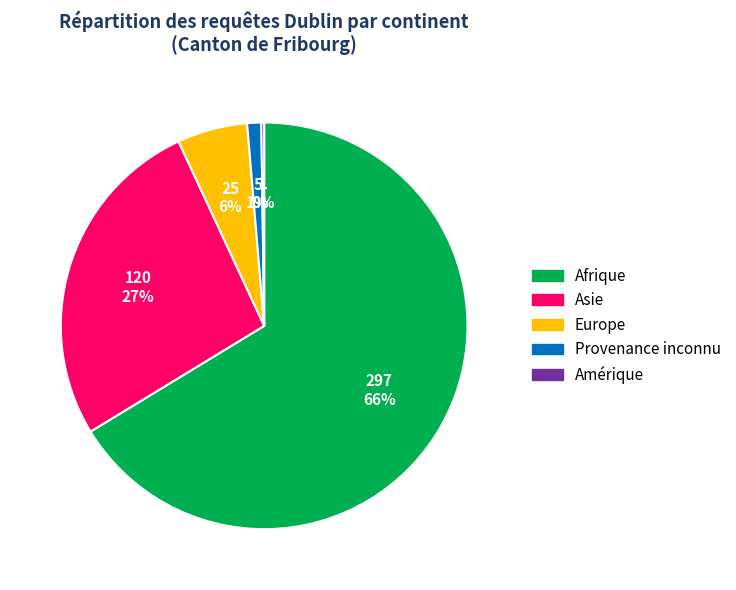

Which category has the biggest portion of the pie?

Afrique